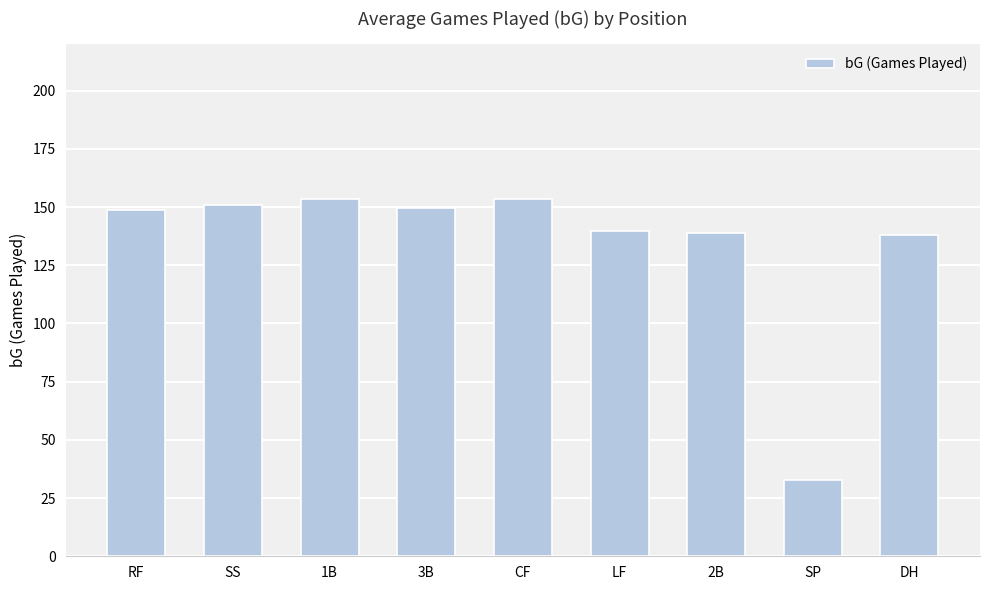

The chart shows a value of 148.7 at RF. True or false?

True